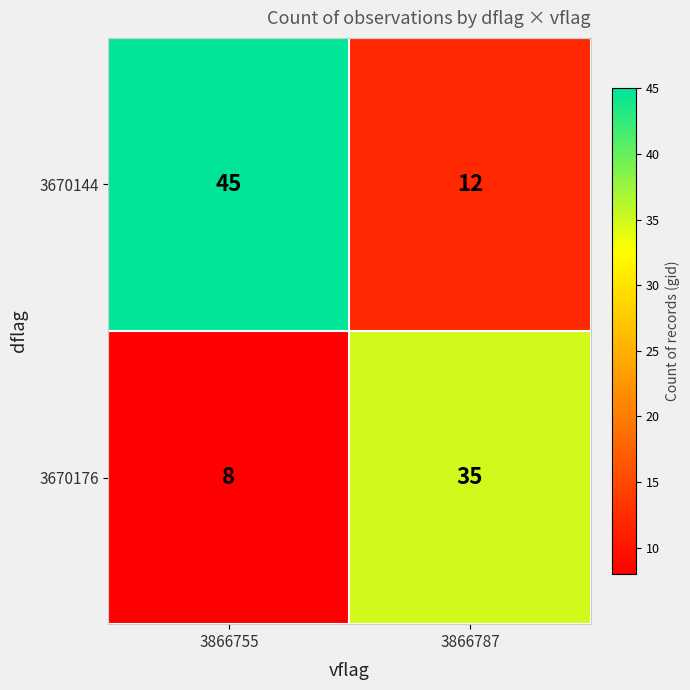

Which label corresponds to the smallest value in the chart?

3866755